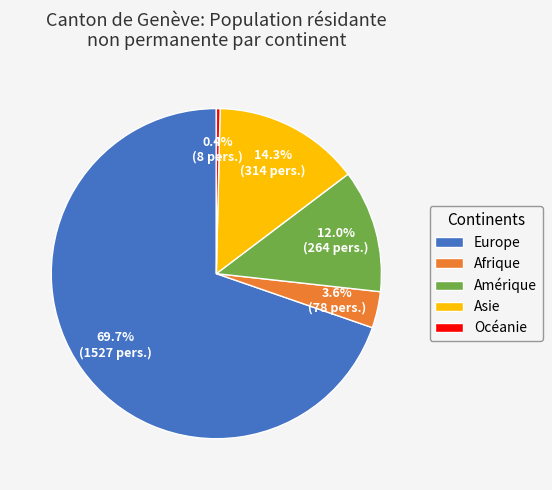

Which category has the biggest portion of the pie?

Europe